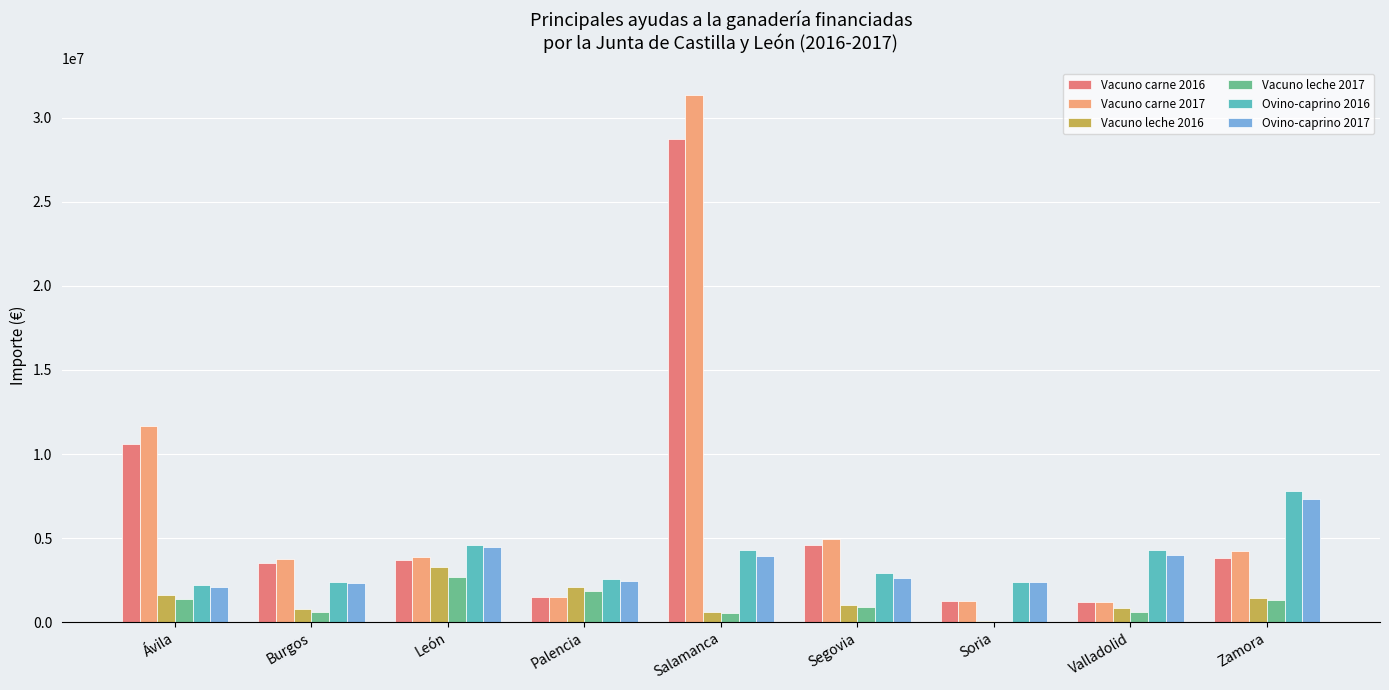

The value of Vacuno carne 2016 at Valladolid is 1210256.7. True or false?

True